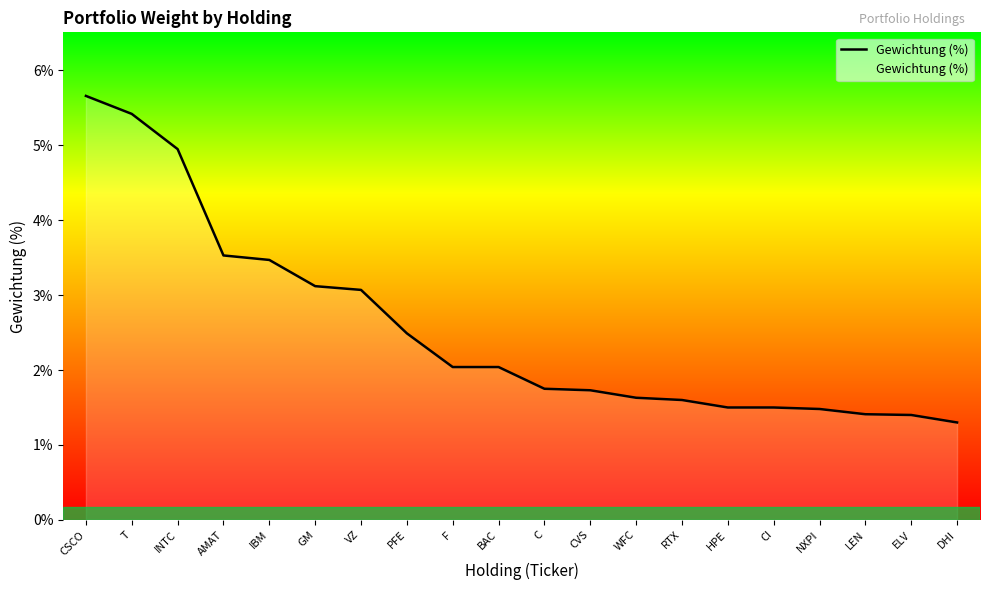

How many series are shown in this chart?

1